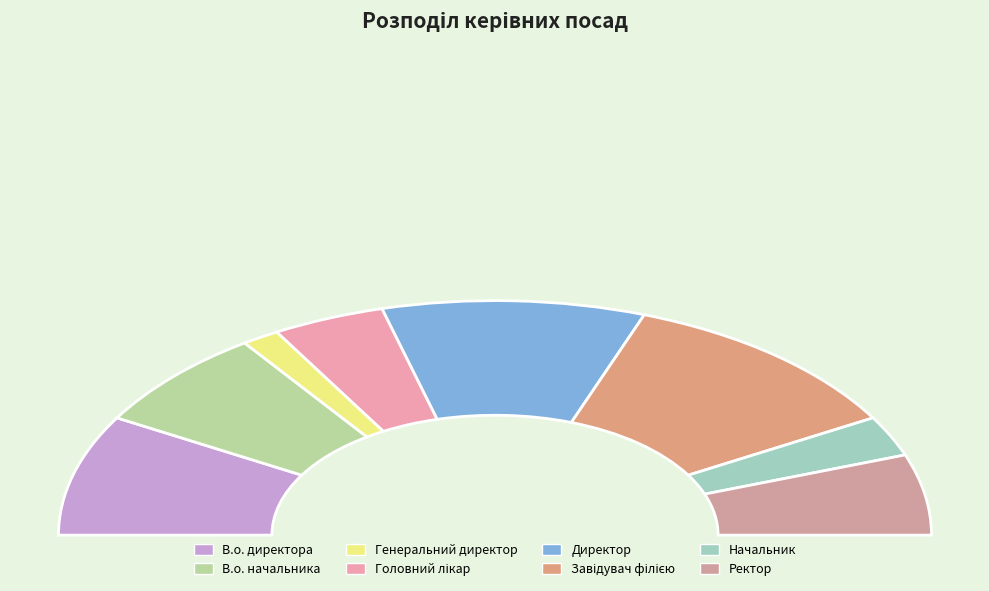

Is it true that Завідувач філією is 22% of the pie?

True